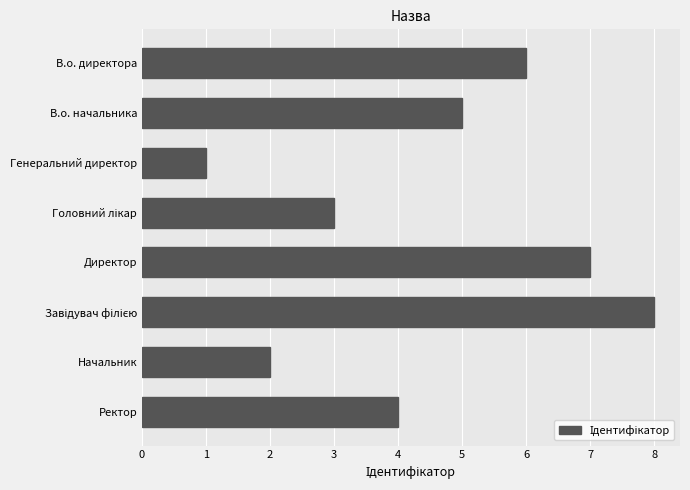

Read the value at Ректор.

4